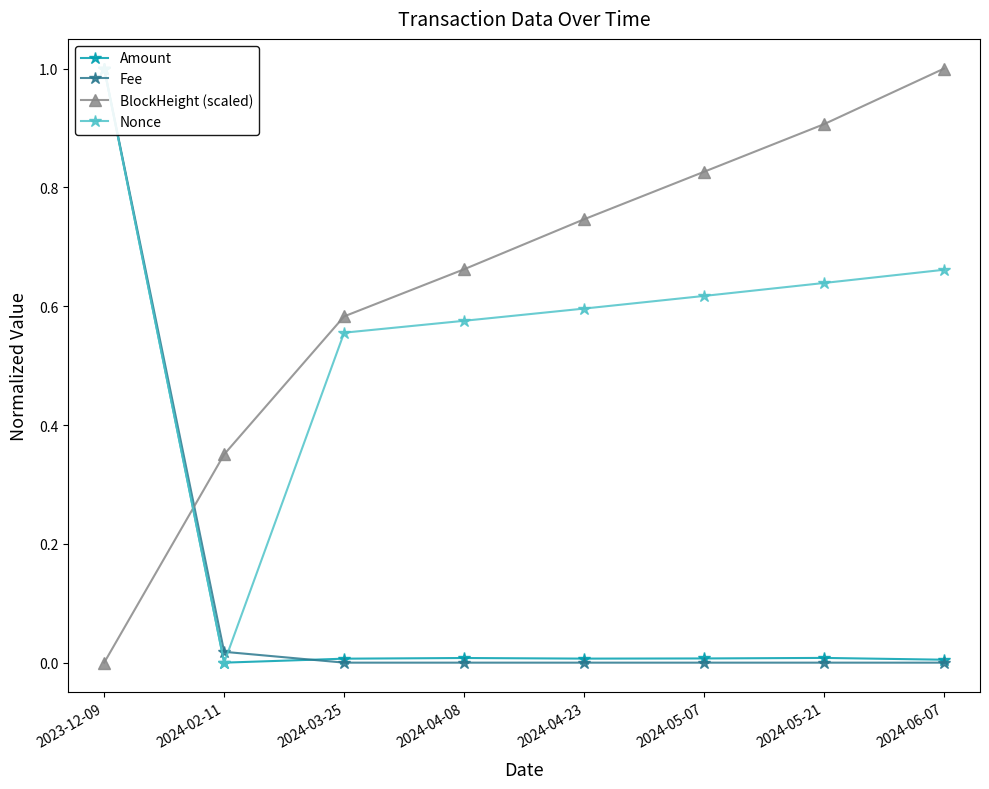

What is the label of the 1st point from the right?

2024-06-07